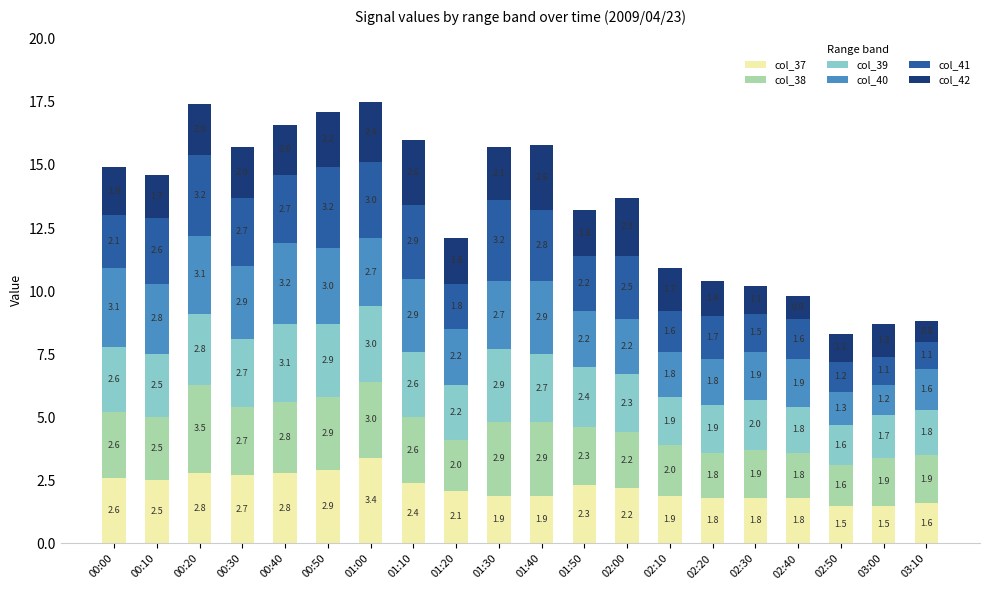

Reading left to right, transcribe the values for col_37.

00:00=2.6	00:10=2.5	00:20=2.8	00:30=2.7	00:40=2.8	00:50=2.9	01:00=3.4	01:10=2.4	01:20=2.1	01:30=1.9	01:40=1.9	01:50=2.3	02:00=2.2	02:10=1.9	02:20=1.8	02:30=1.8	02:40=1.8	02:50=1.5	03:00=1.5	03:10=1.6